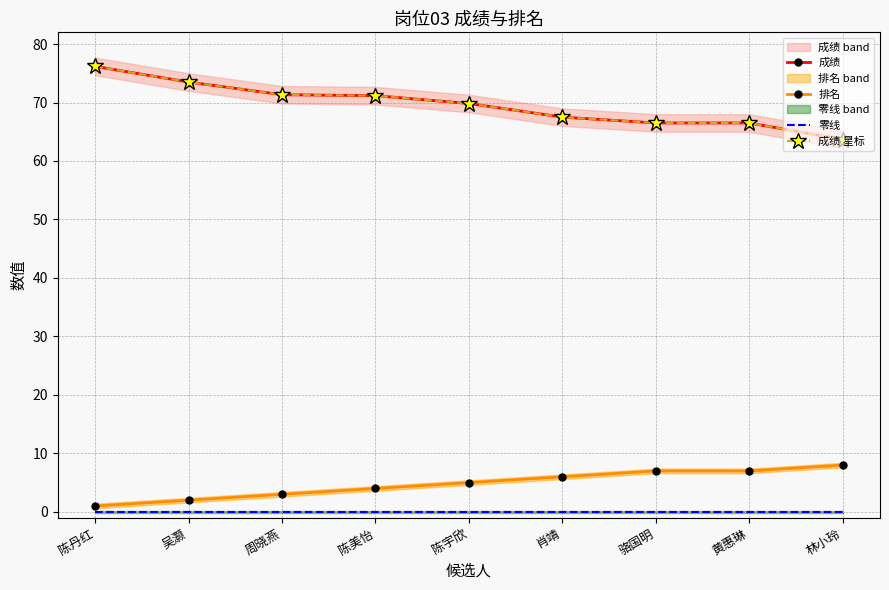

What is the average value of the 成绩 series?

69.6